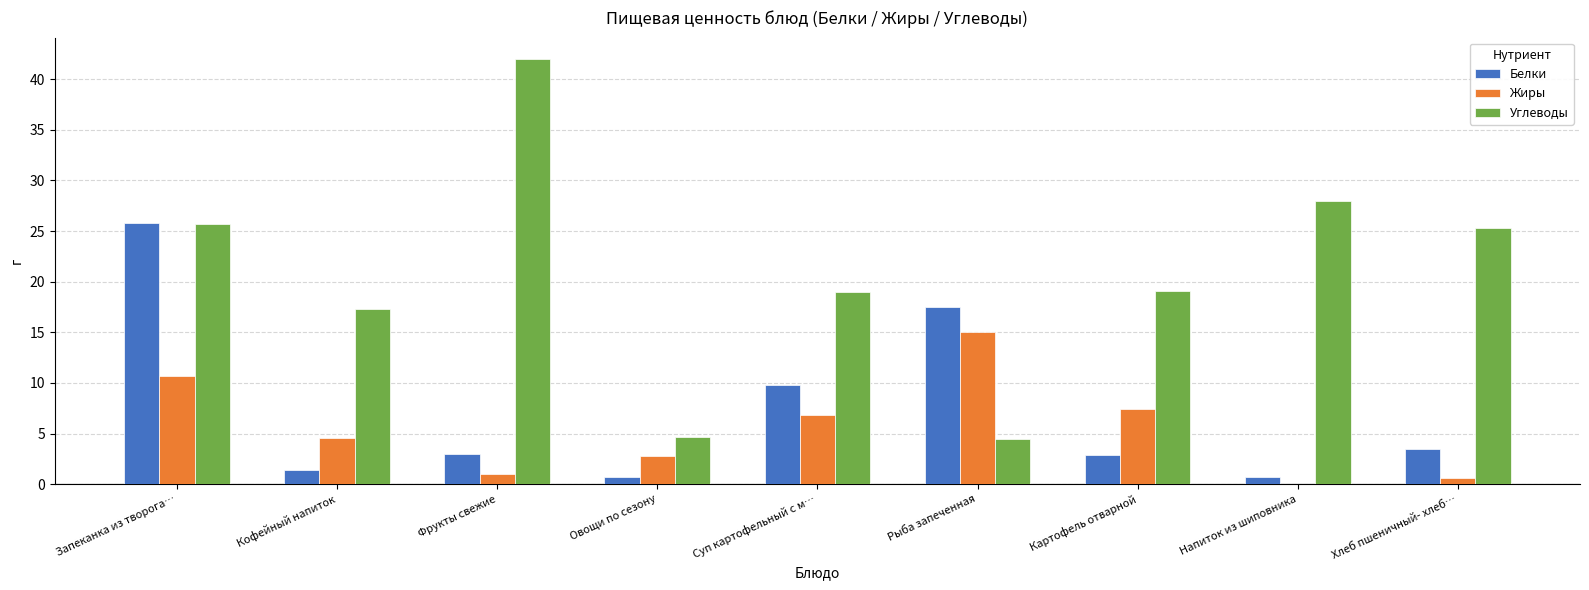

Are the bars grouped side by side (vs. stacked)?

Yes